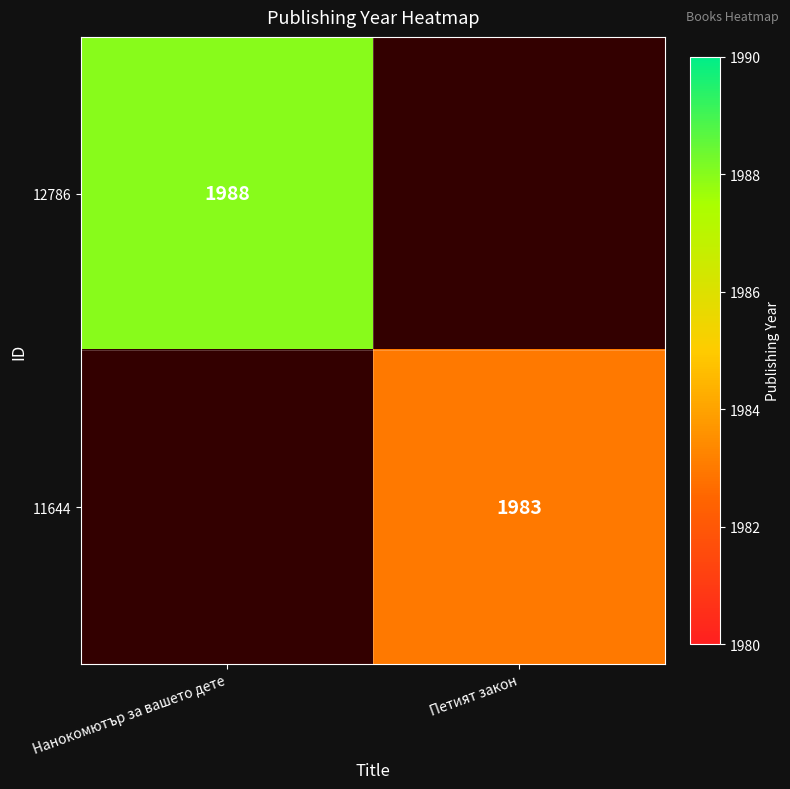

Is it true that 11644 equals 733 at Петият закон?

False